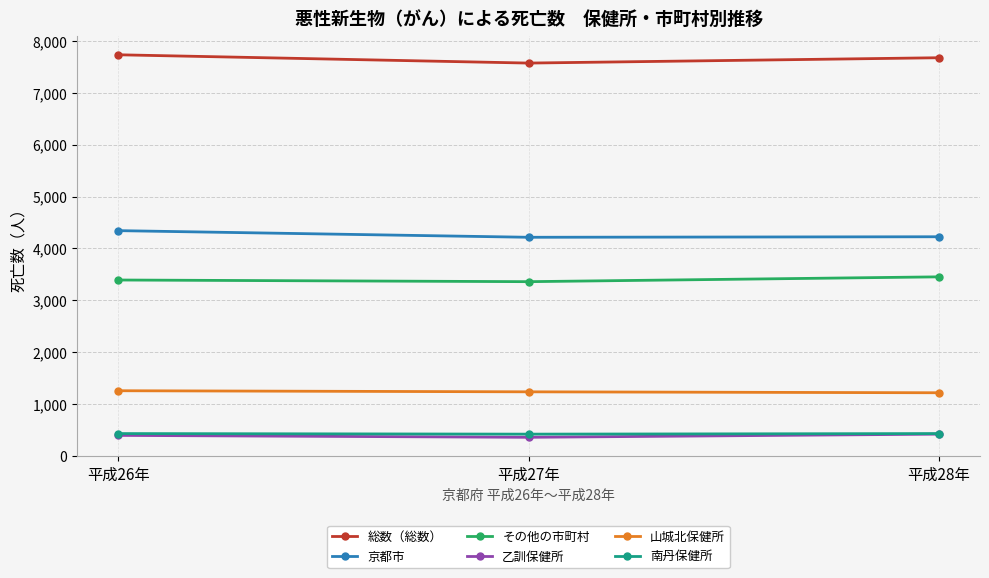

What is the total value across all series at 平成28年?

17420